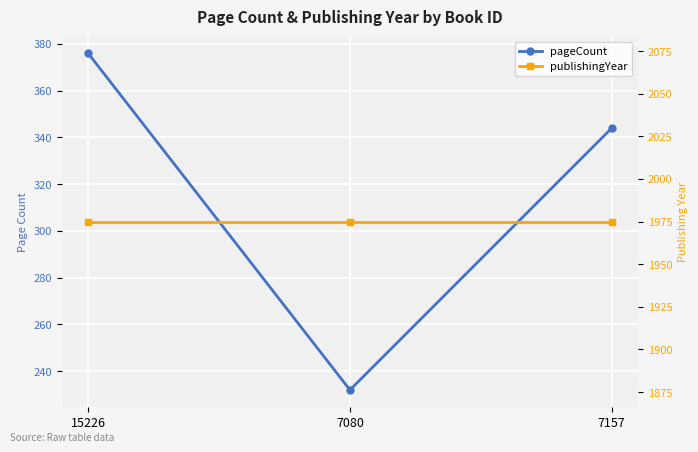

What is the difference between the pageCount values at 7080 and 15226?

144